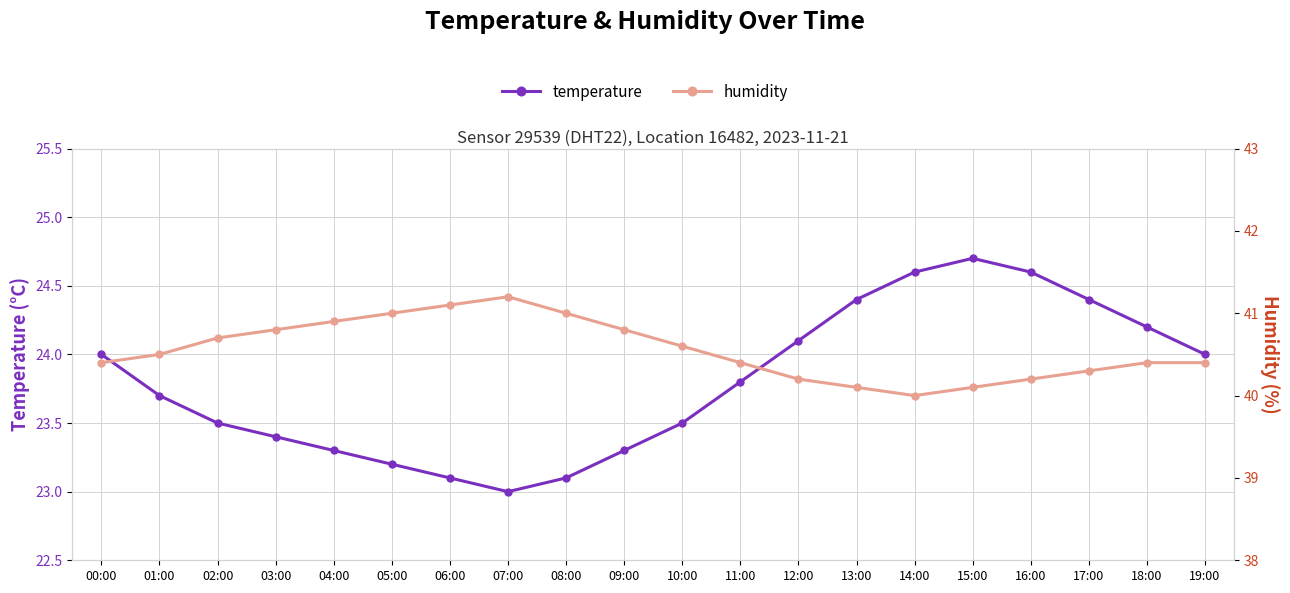

What is the minimum value for humidity?

40.0